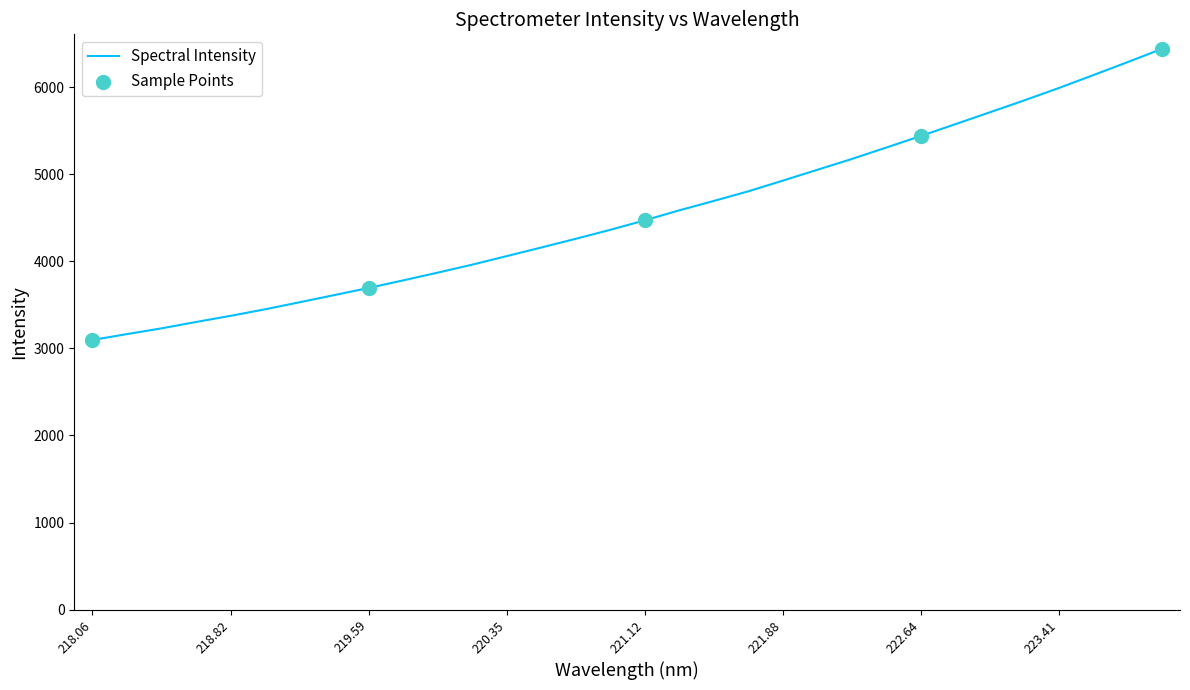

What is the difference between the maximum and minimum values?

3341.6